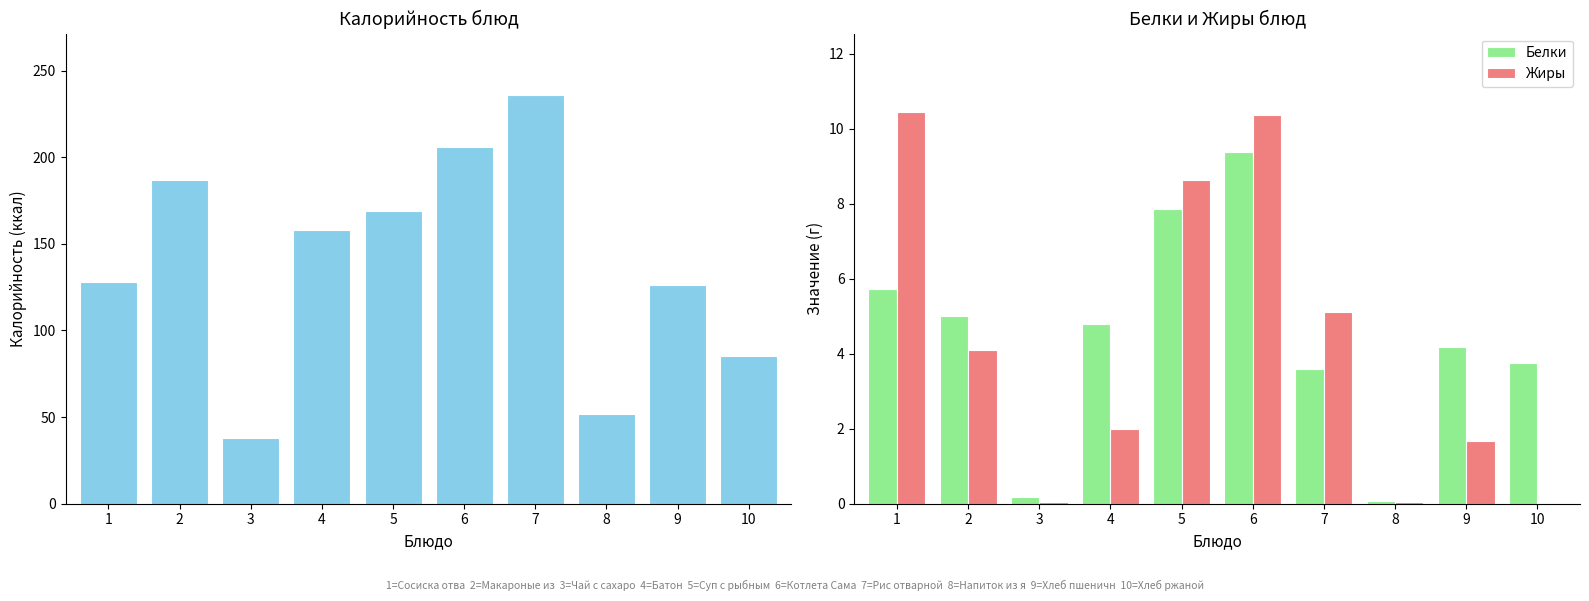

How many distinct data groups are displayed?

3